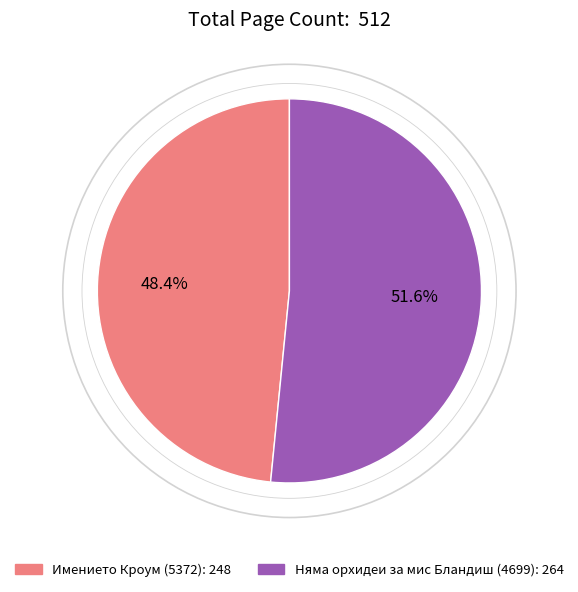

Count the number of slices in the pie.

2